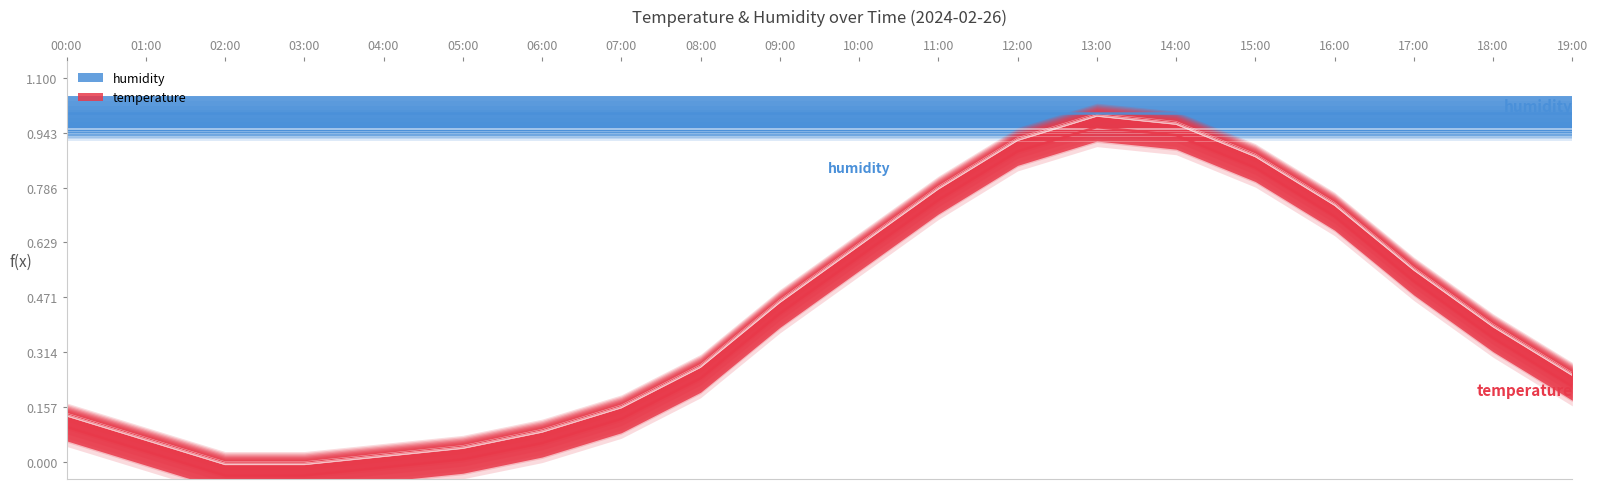

What is the difference between the second highest and minimum values?

1.0